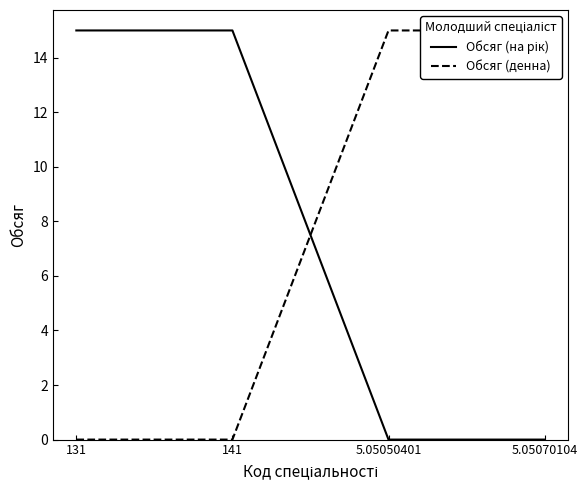

What is the label of the 4th point from the right?

131